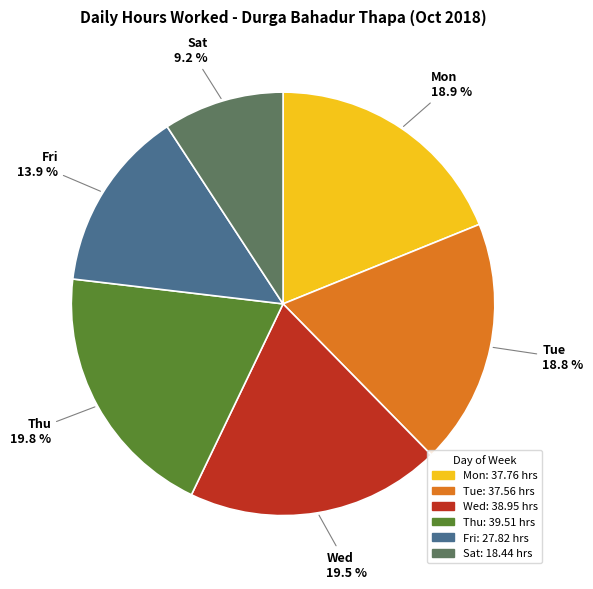

Is there a majority slice in this chart?

No